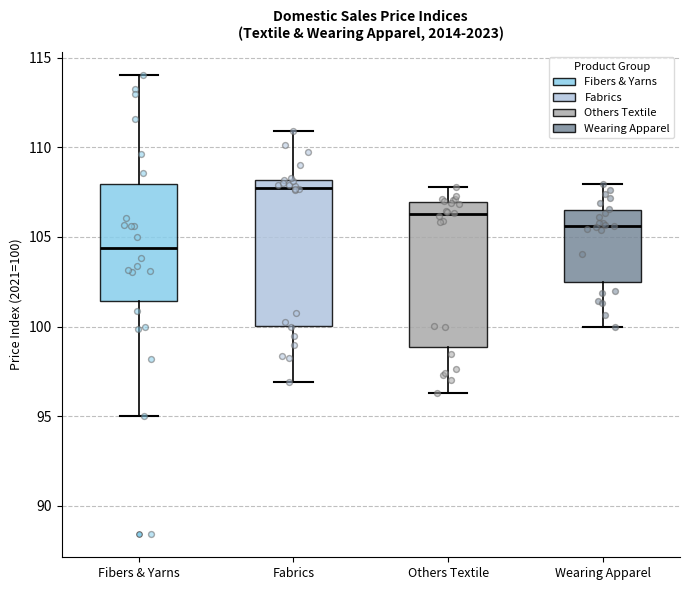

Reading left to right, read every box against the y-axis: the position of its median line, the range the box covers, and the ends of its whiskers. The values are not printed on the chart, so give them approximately, as read against the axis.

Fibers & Yarns: median 104.5, box 101.5 to 108.0, whiskers 95.0 to 114.0
Fabrics: median 108.0 (just below the box's upper edge), box 100.0 to 108.0, whiskers 97.0 to 111.0
Others Textile: median 106.5, box 99.0 to 107.0, whiskers 96.5 to 108.0
Wearing Apparel: median 105.5, box 102.5 to 106.5, whiskers 100.0 to 108.0